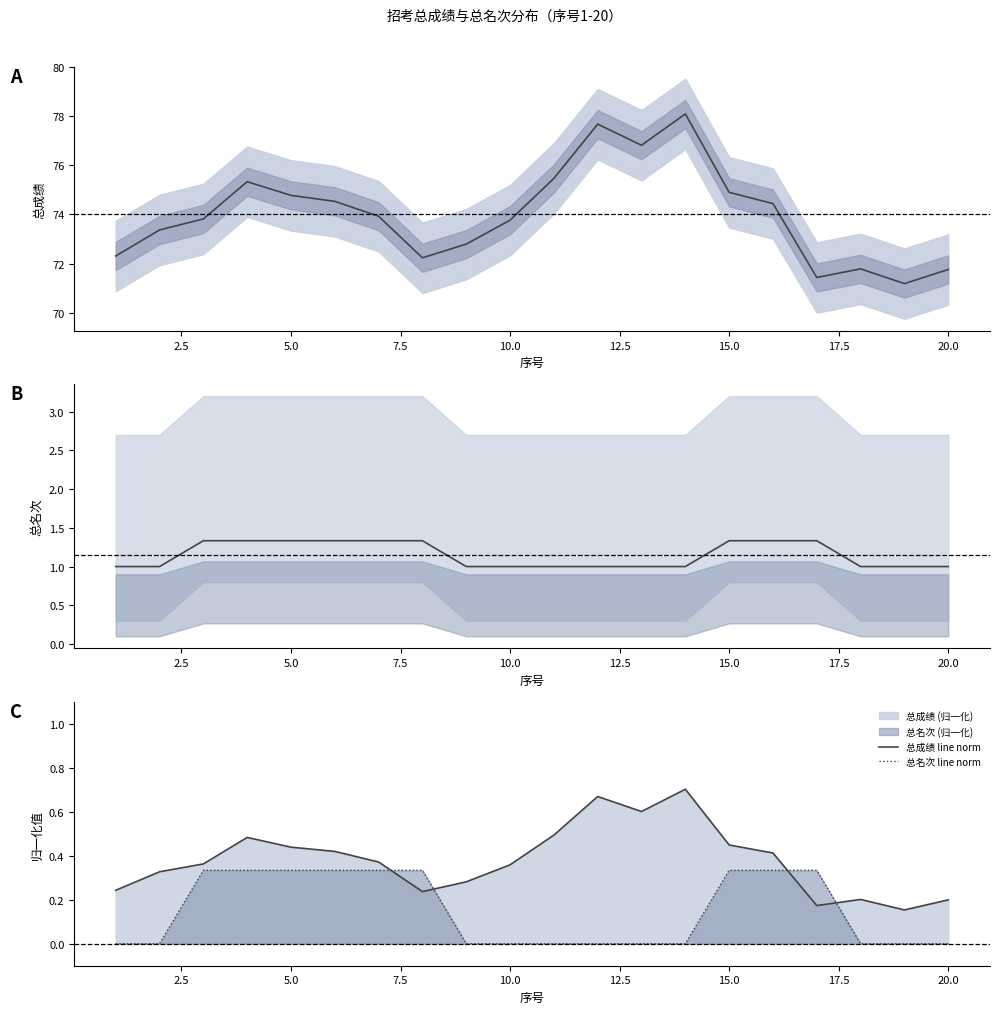

How many data points does each series have?

20